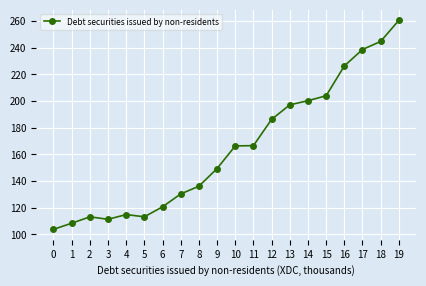

What is the difference between the maximum and minimum values?

156770